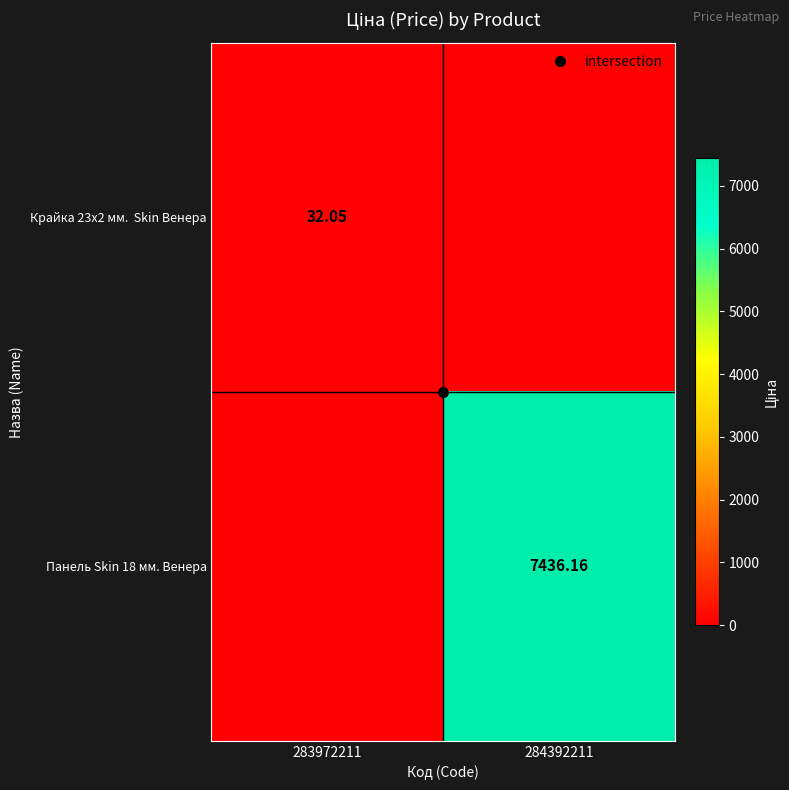

Is the value of Панель Skin 18 мм. Венера at 283972211 greater than the value of Крайка 23x2 мм. Skin Венера at 284392211?

No